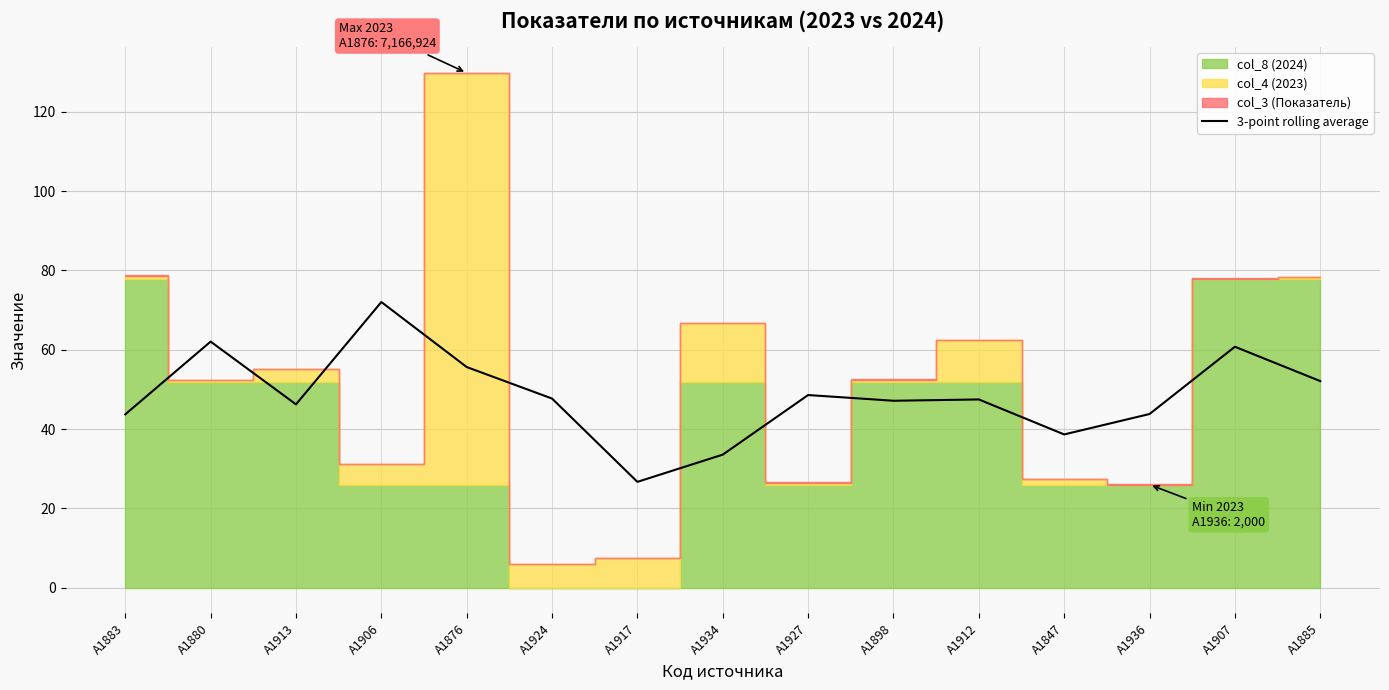

True or false: the data shows 46.2 at А1913.

True